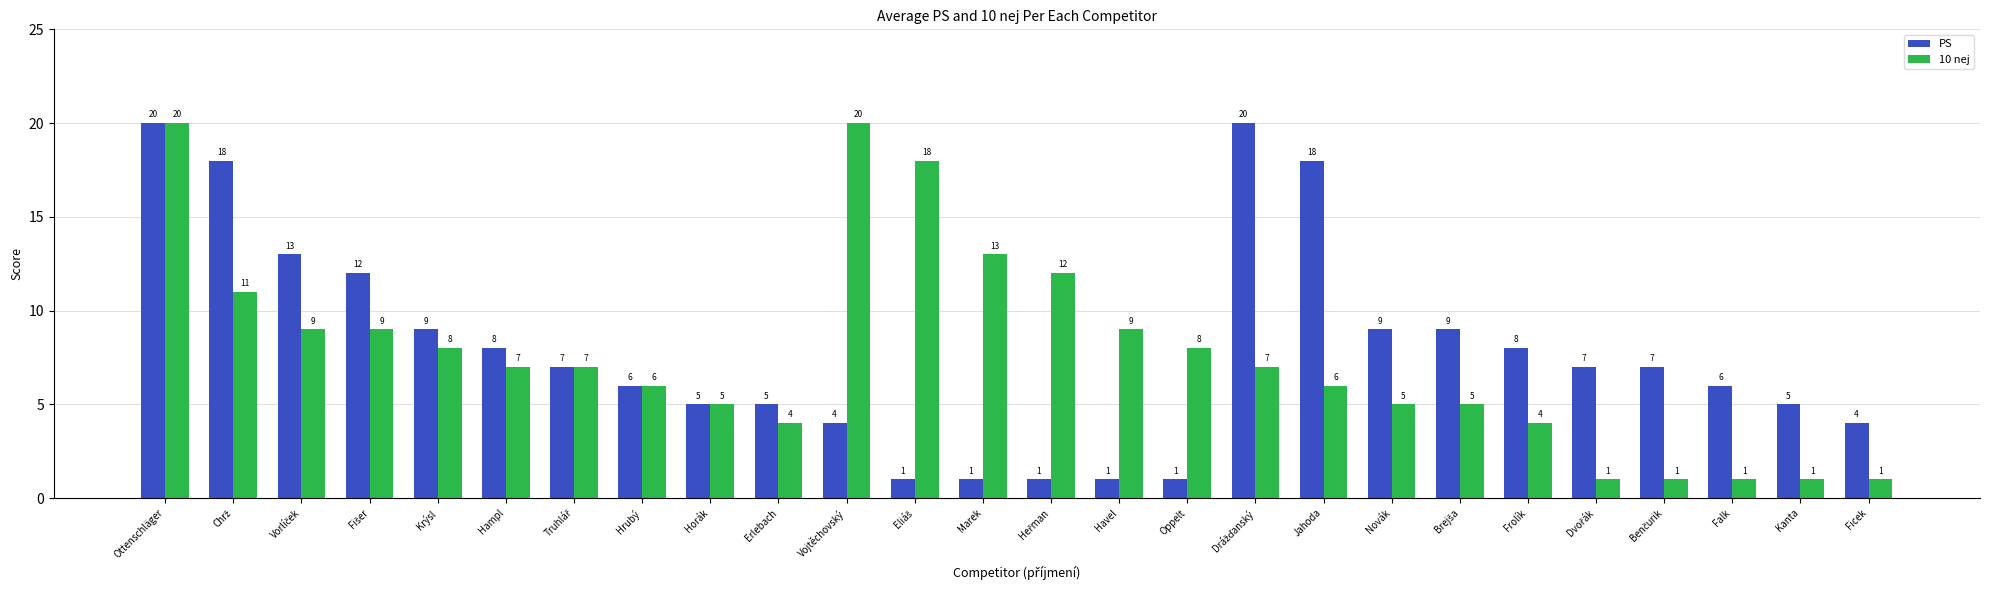

What is the average value of the PS series?

8